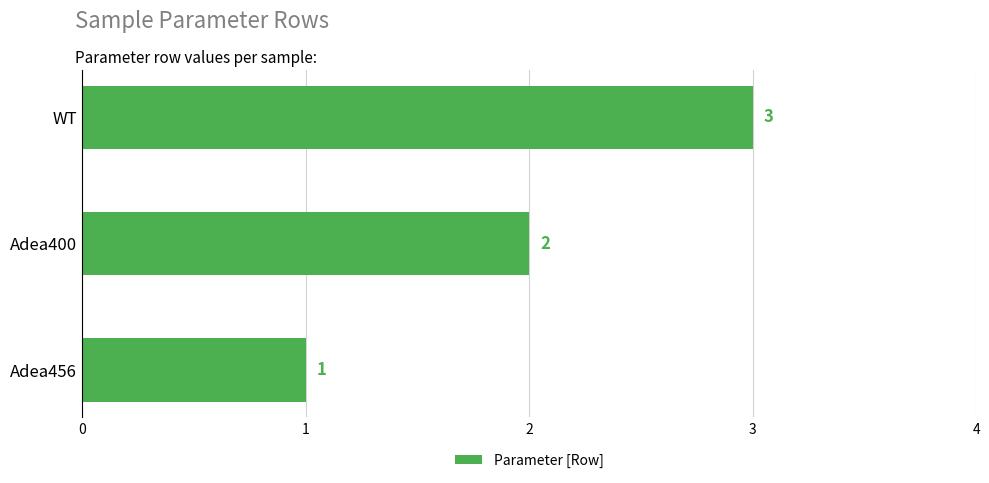

The value at WT is 1. True or false?

False